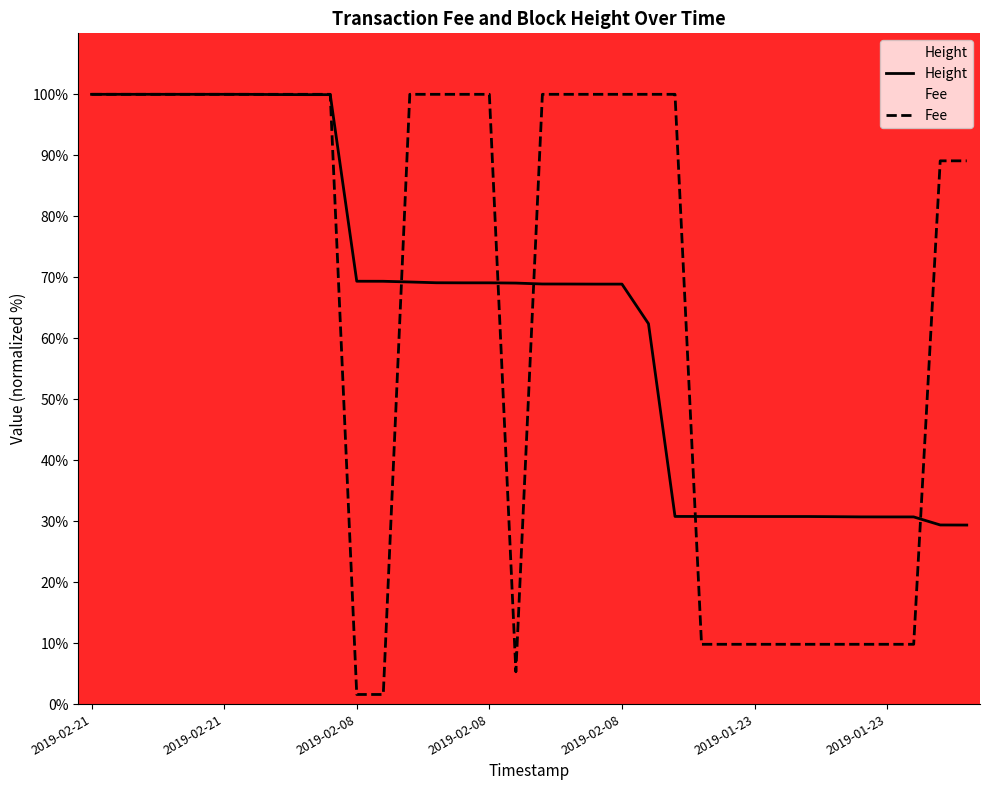

Which series has the largest range (max minus min)?

Fee